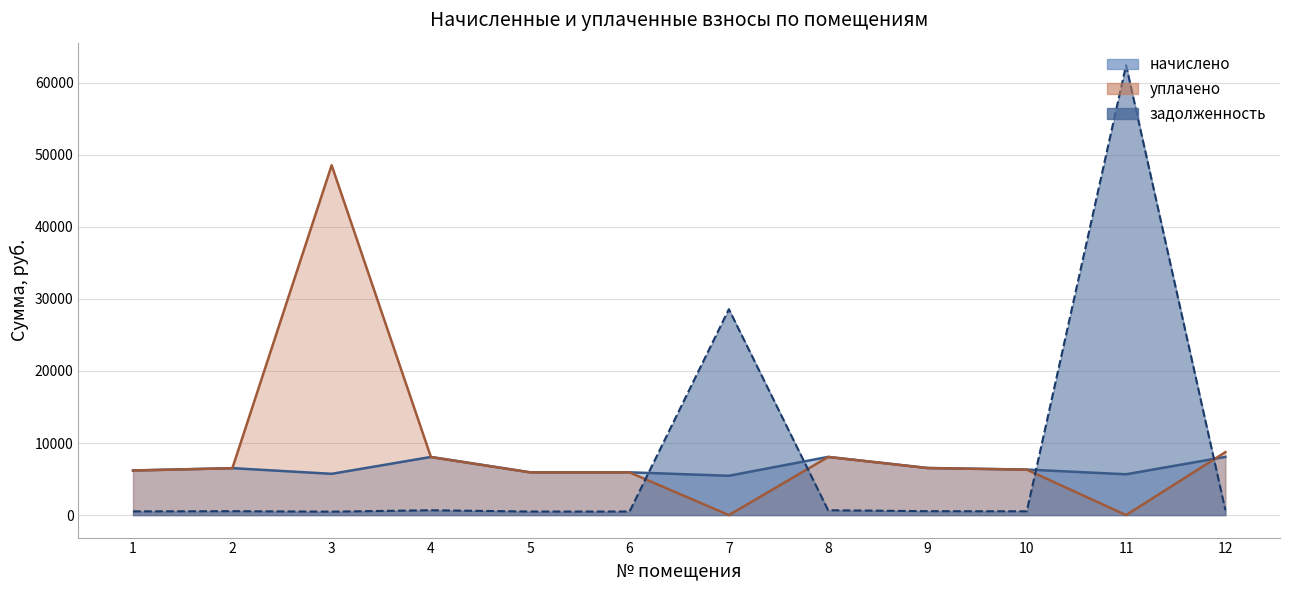

The value of начислено at 8 is 3532.9. True or false?

False